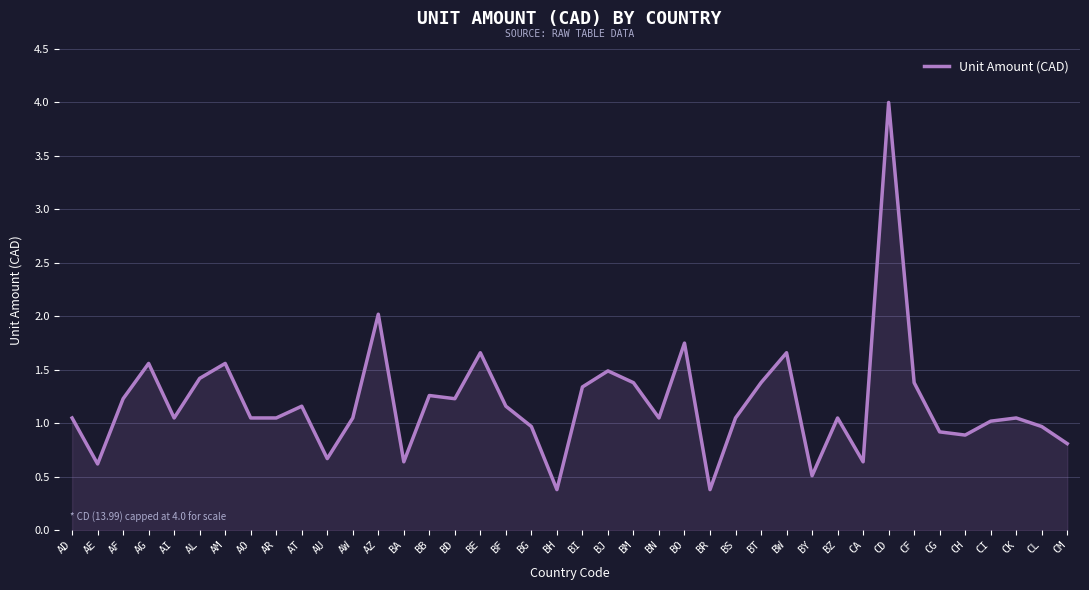

What is the greatest value displayed?

4.0